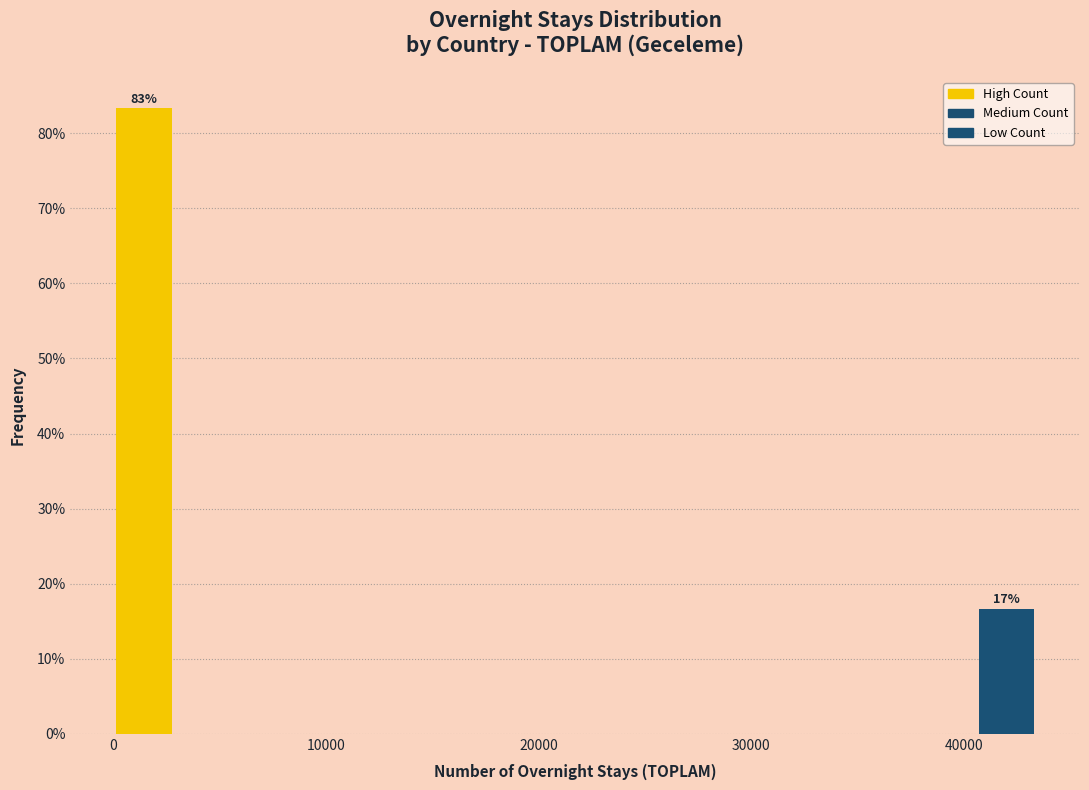

Around what value on the x-axis is the tallest bar? Give the approximate position of its centre, as read against the axis.

1000